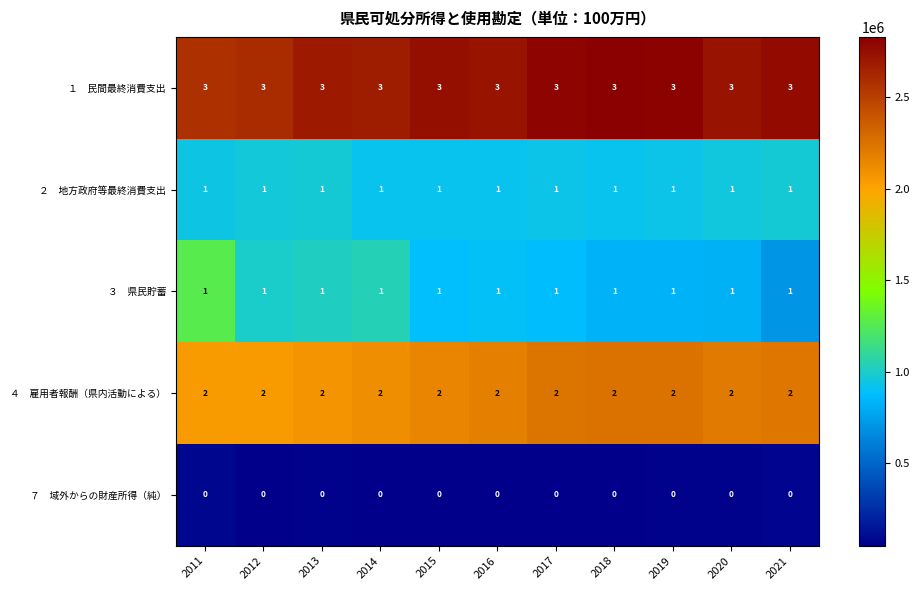

What is the total value across all series at 2014?

7